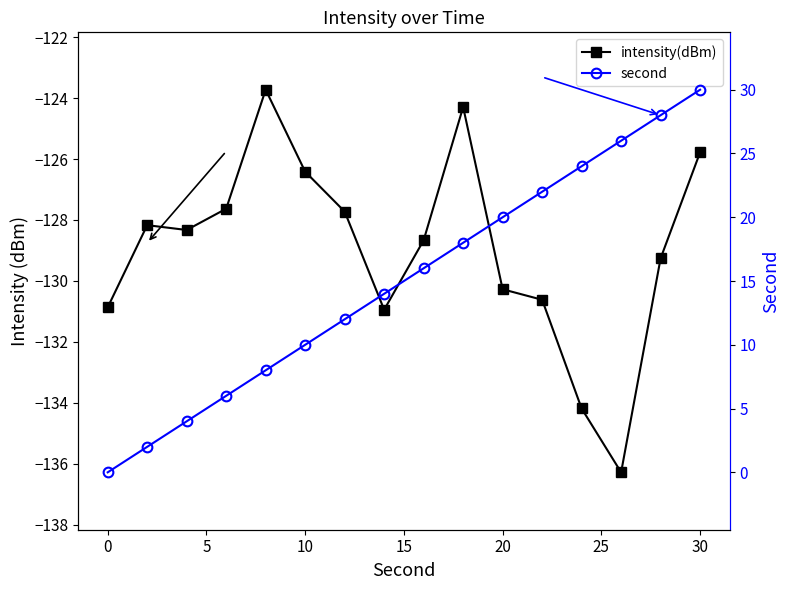

Is this an area chart (filled region under the line)?

No